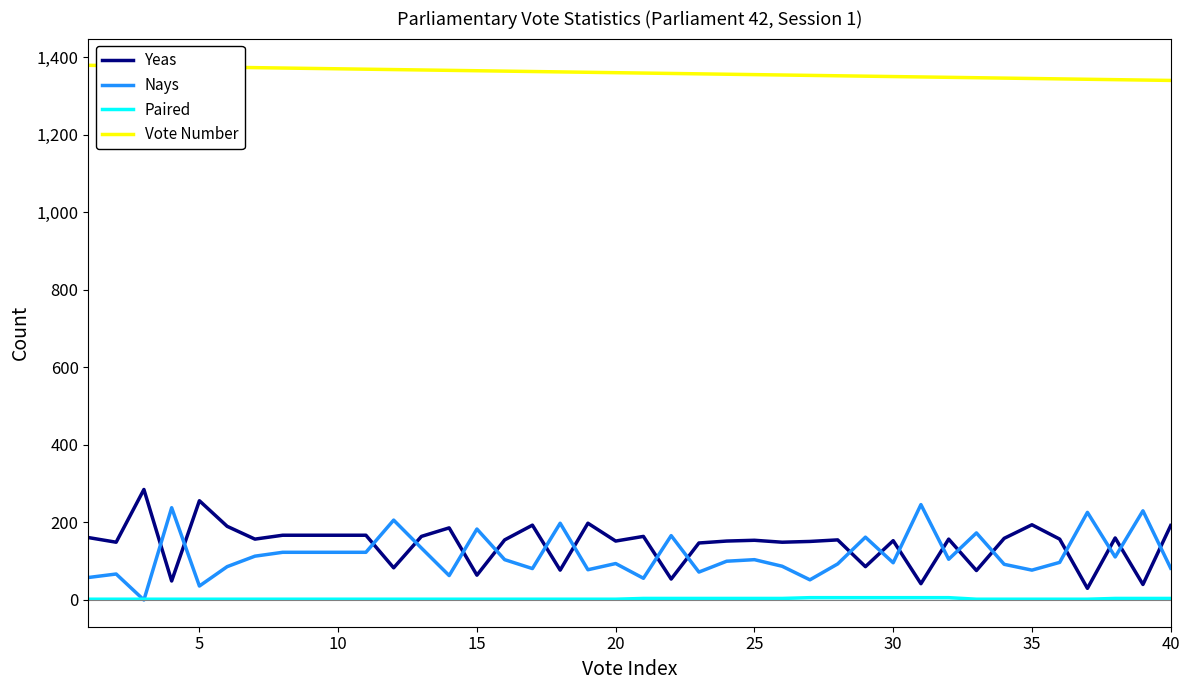

Count the number of data series in this chart.

4